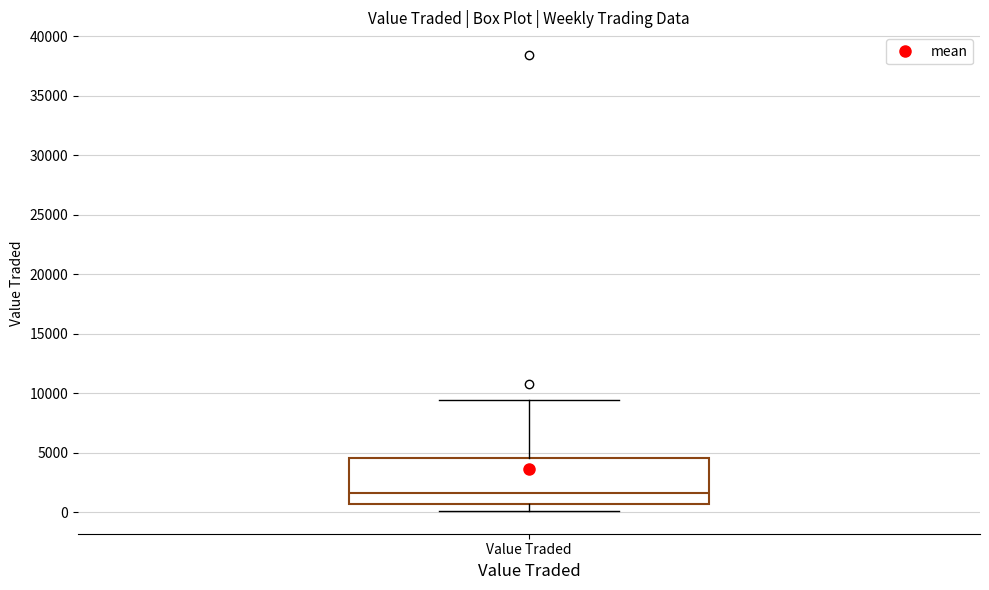

Where does the lower whisker of the box for Value Traded end on the y-axis? The values are not printed on the chart, so give them approximately, as read against the axis.

0